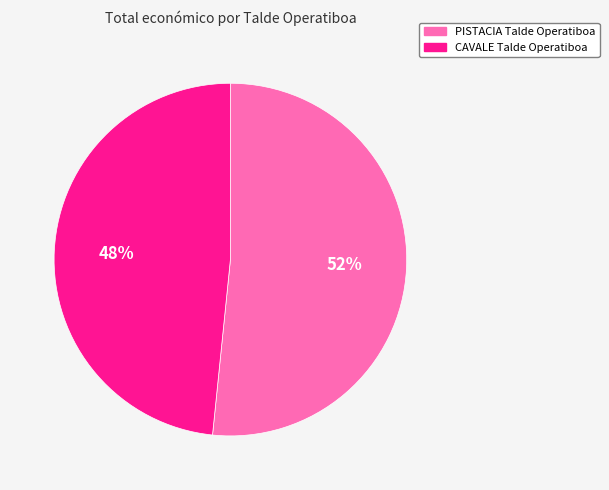

Do PISTACIA Talde Operatiboa and CAVALE Talde Operatiboa together represent more than half of the pie?

Yes